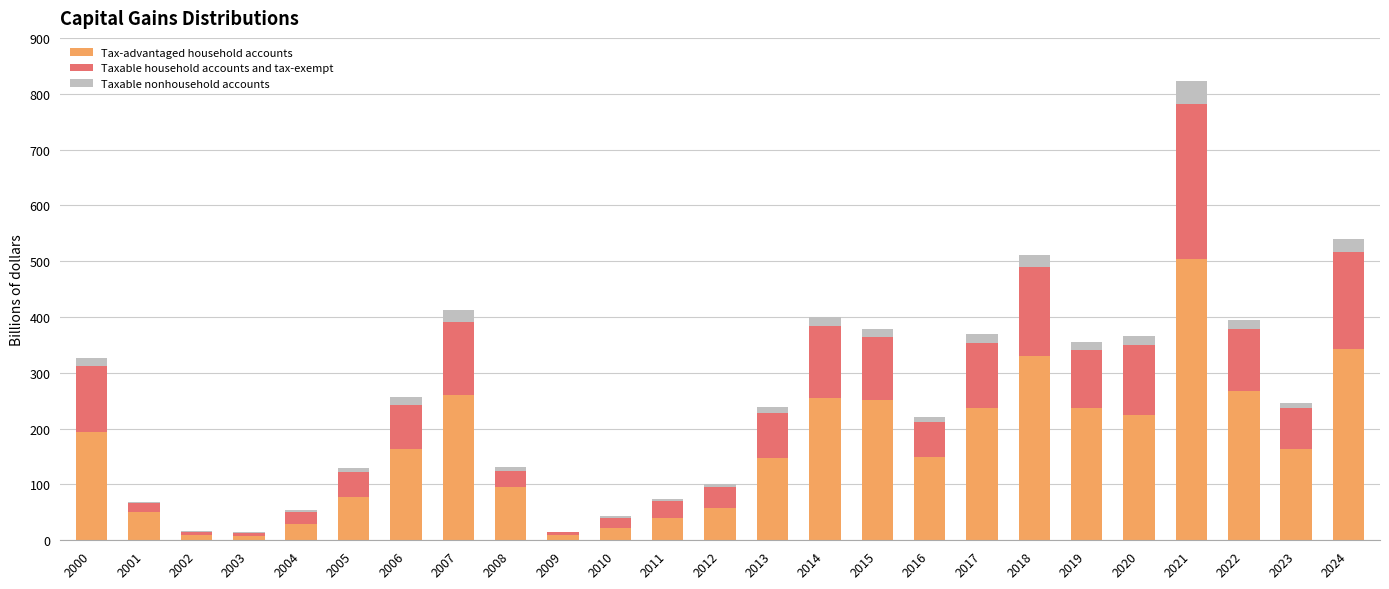

Which category has the highest value in the Tax-advantaged household accounts series?

2021